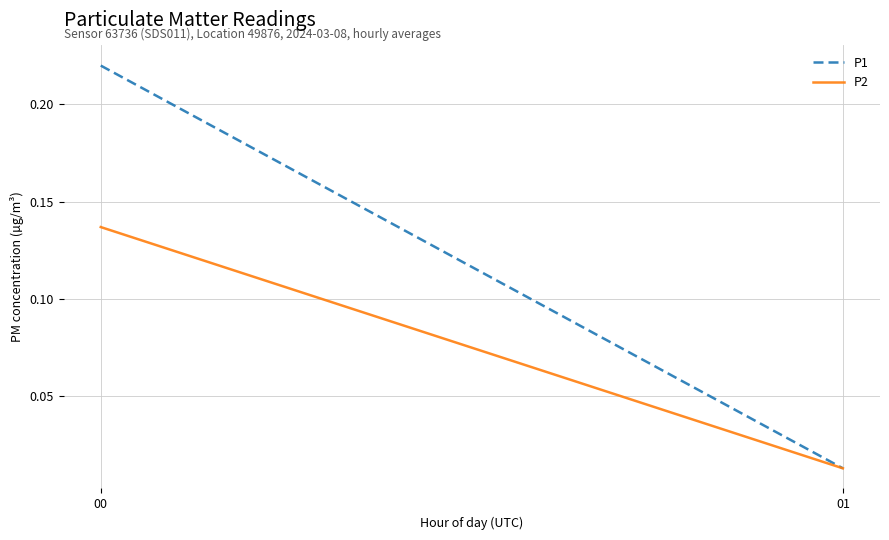

At which label is P1 closest to 0?

01